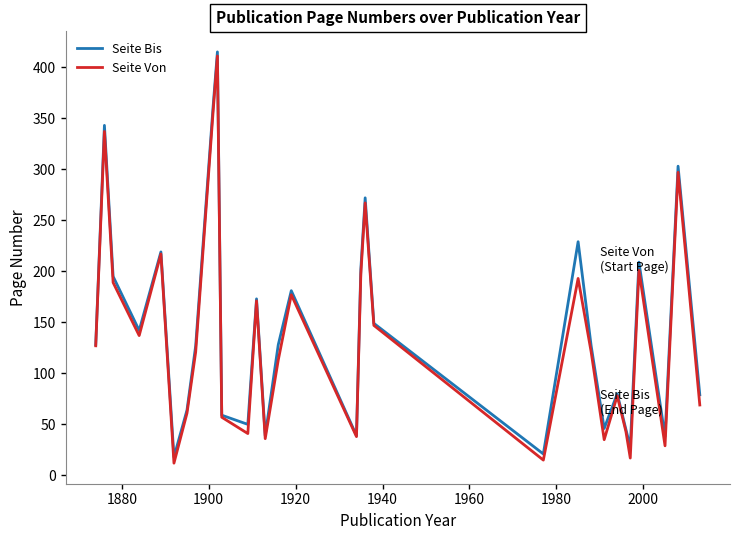

What is the maximum value for Seite Bis?

415